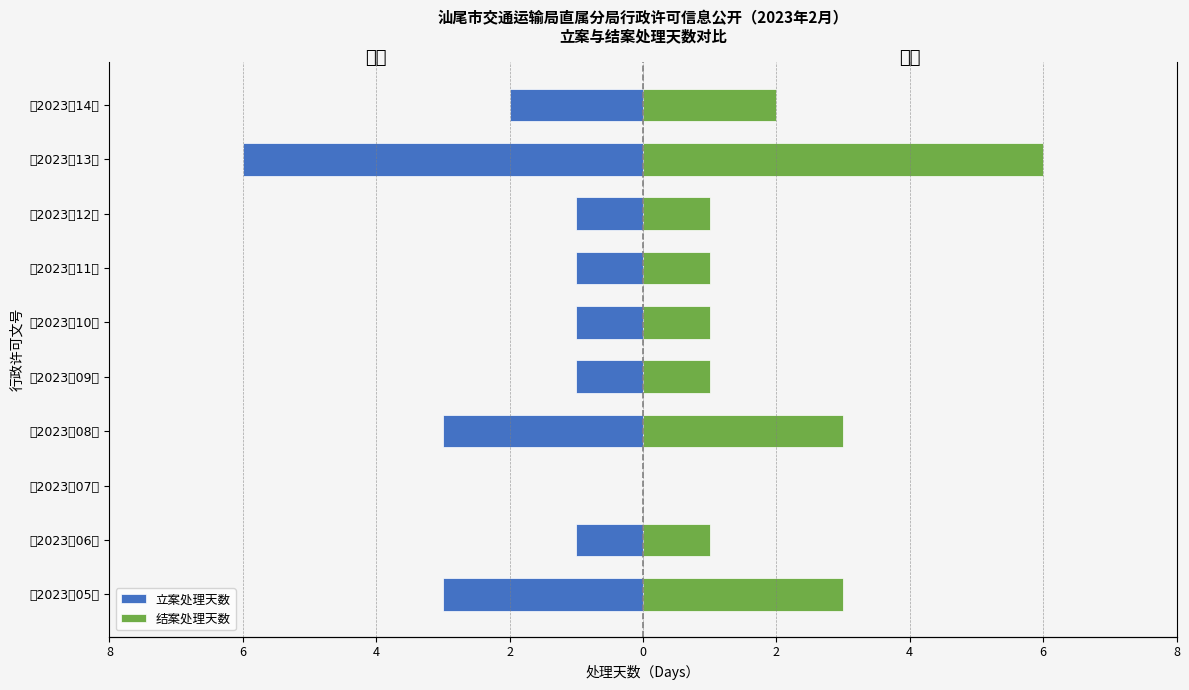

At 〔2023〕10号, list the series in order from smallest to largest.

立案时间 (days left), 结案时间 (days right)